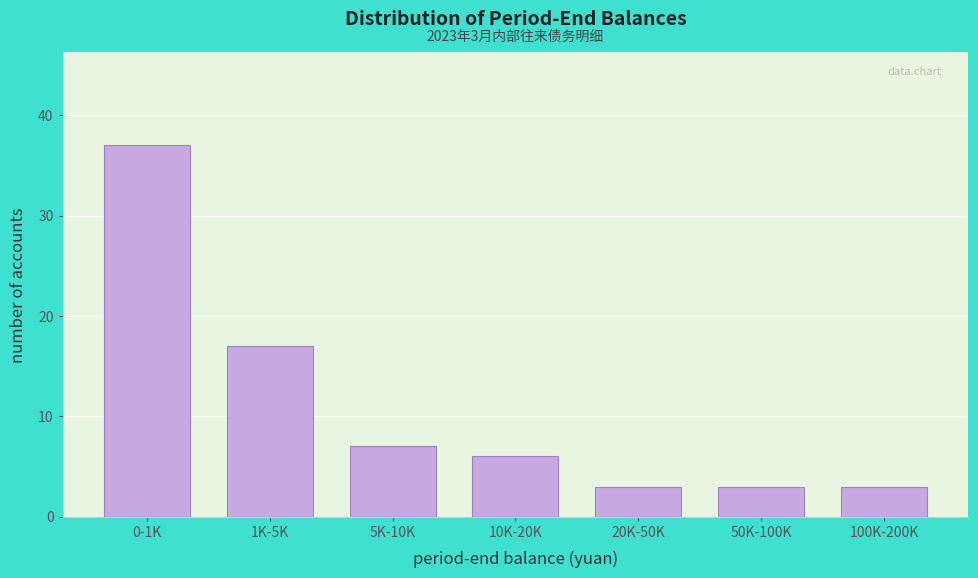

Reading left to right, extract all data points from this chart.

0-1K=37	1K-5K=17	5K-10K=7	10K-20K=6	20K-50K=3	50K-100K=3	100K-200K=3